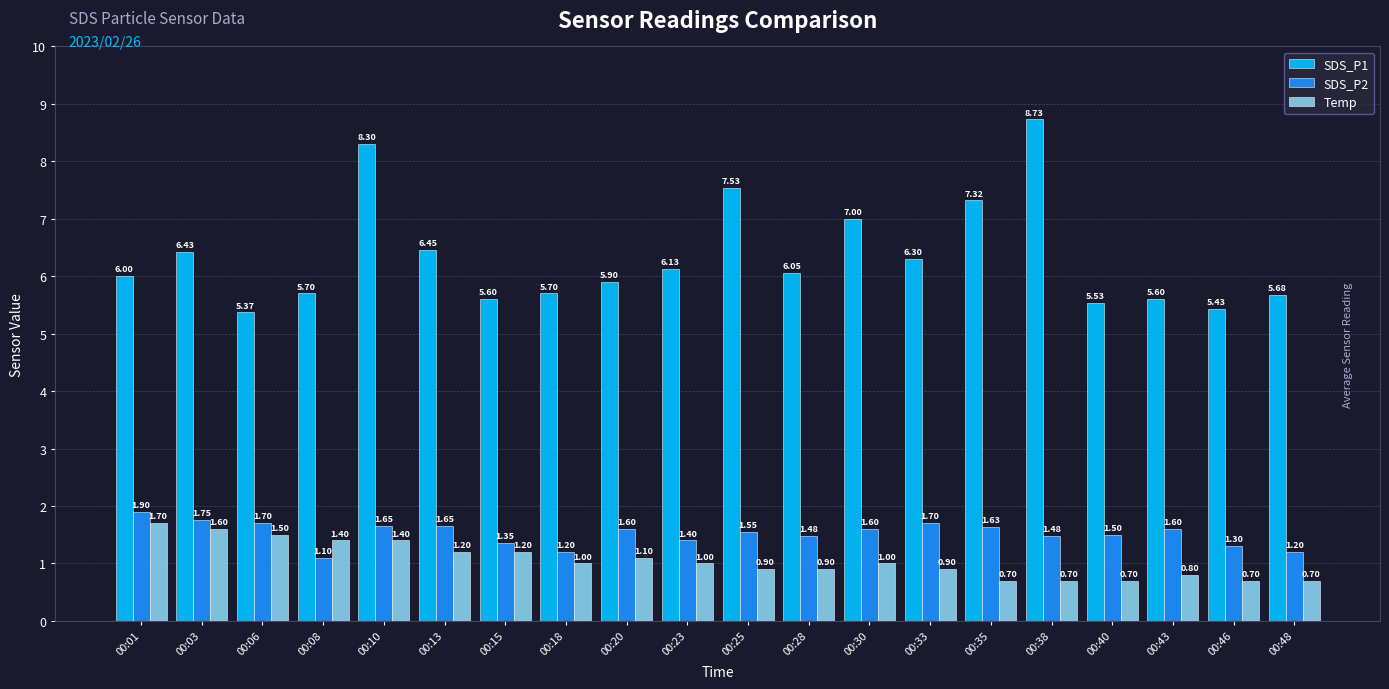

Which series has the largest total across all categories?

SDS_P1